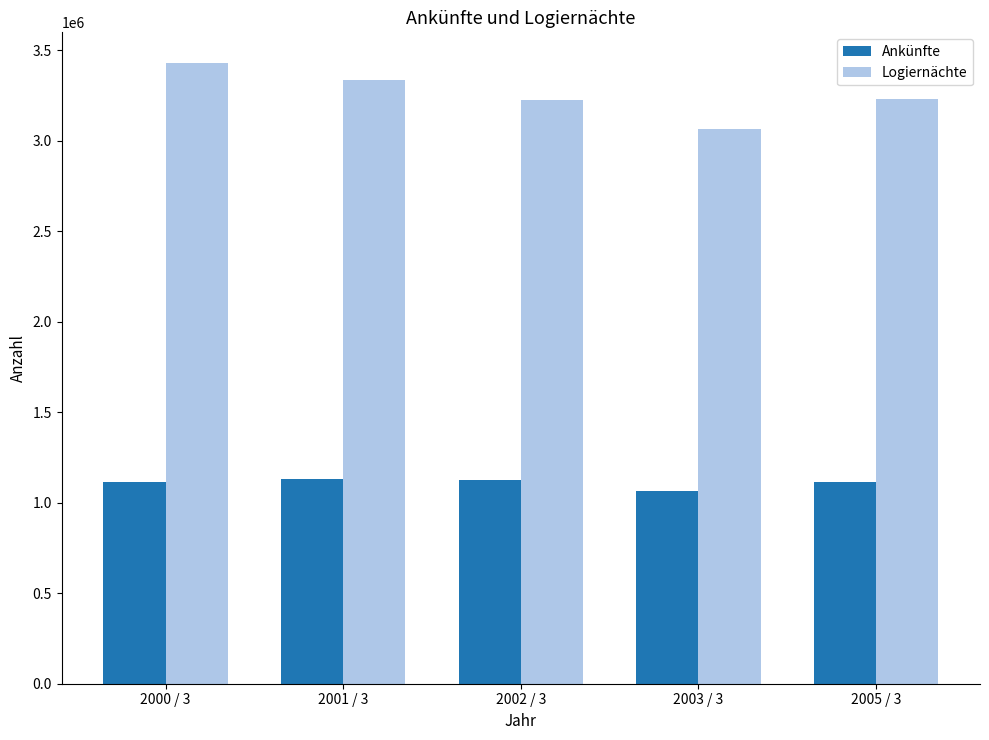

Rank the series by their maximum value, from lowest to highest.

Ankünfte, Logiernächte